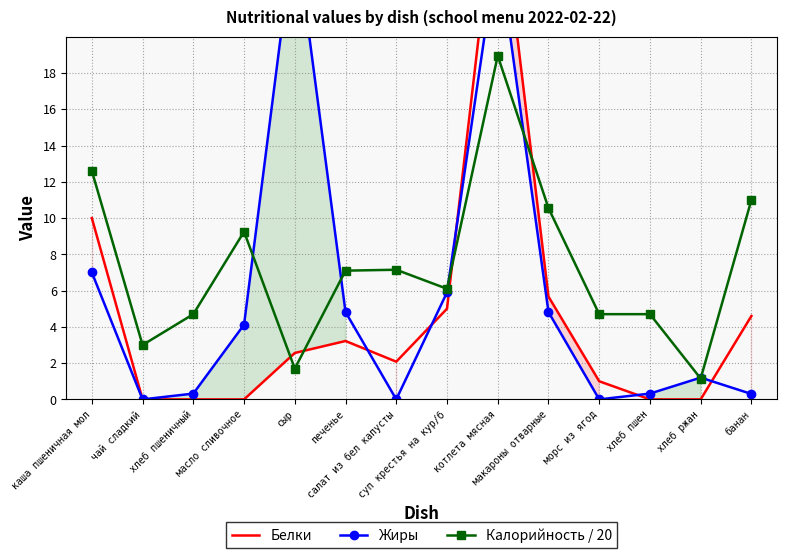

The value of Калорийность / 20 at масло сливочное is 9.2. True or false?

True